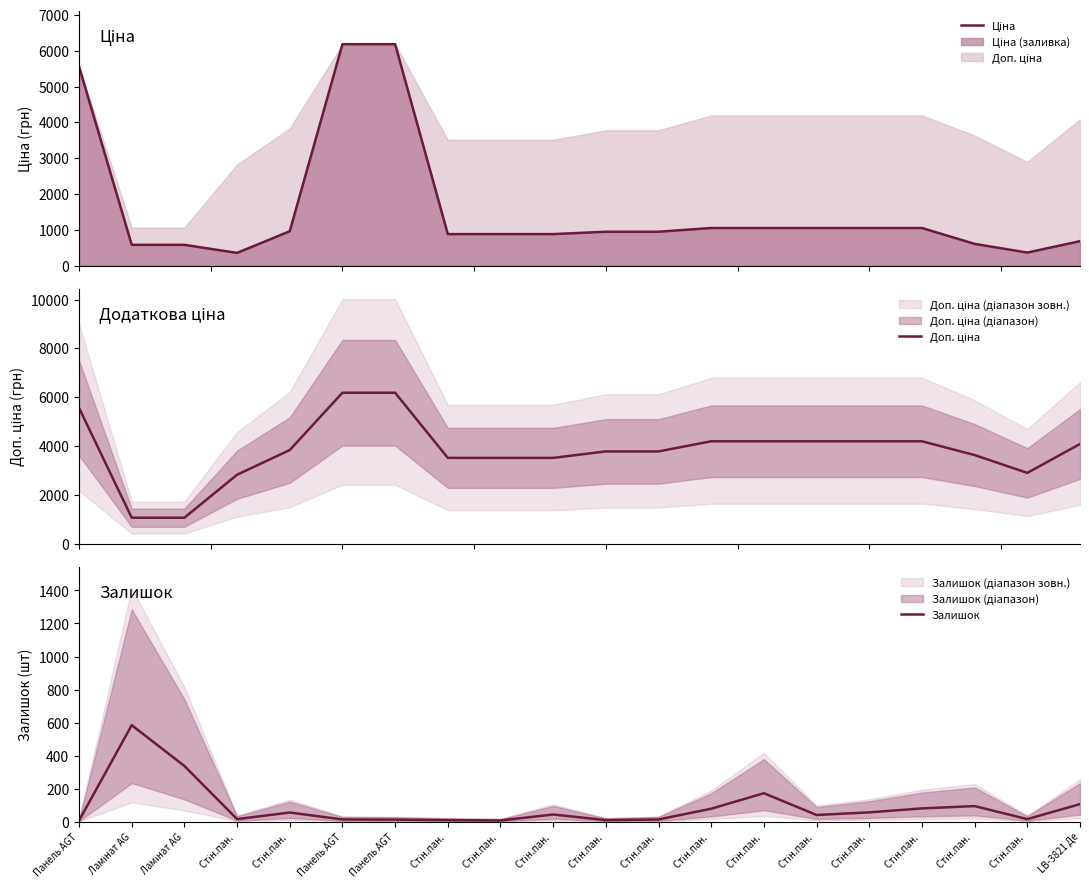

What is the value of the Доп. ціна point at the 18th from the left?

2821.2